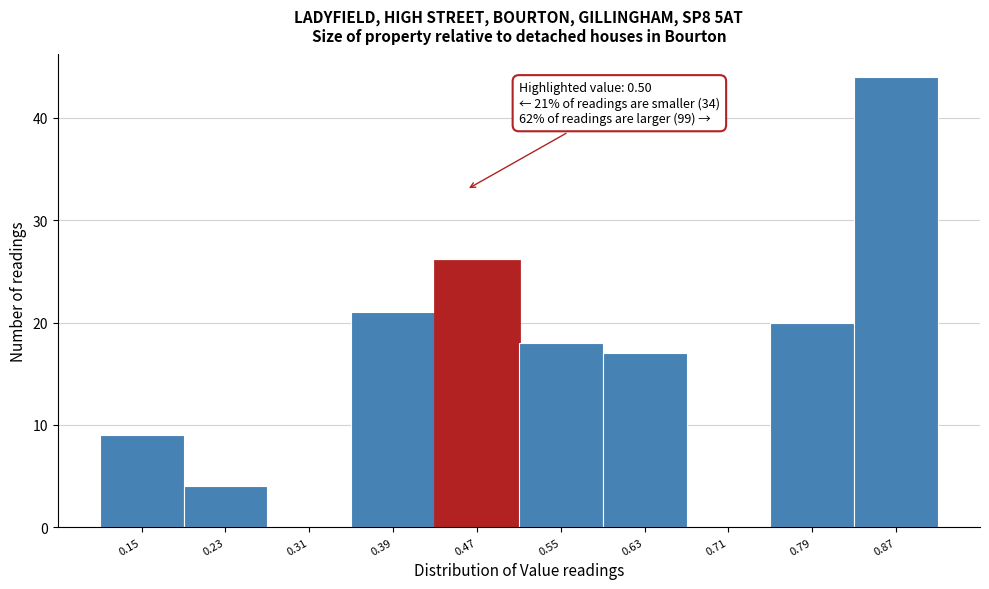

Reading left to right, what are all the values shown in this chart?

0.15=9	0.23=4	0.31=0	0.39=21	0.47=26	0.55=18	0.63=17	0.71=0	0.79=20	0.87=44